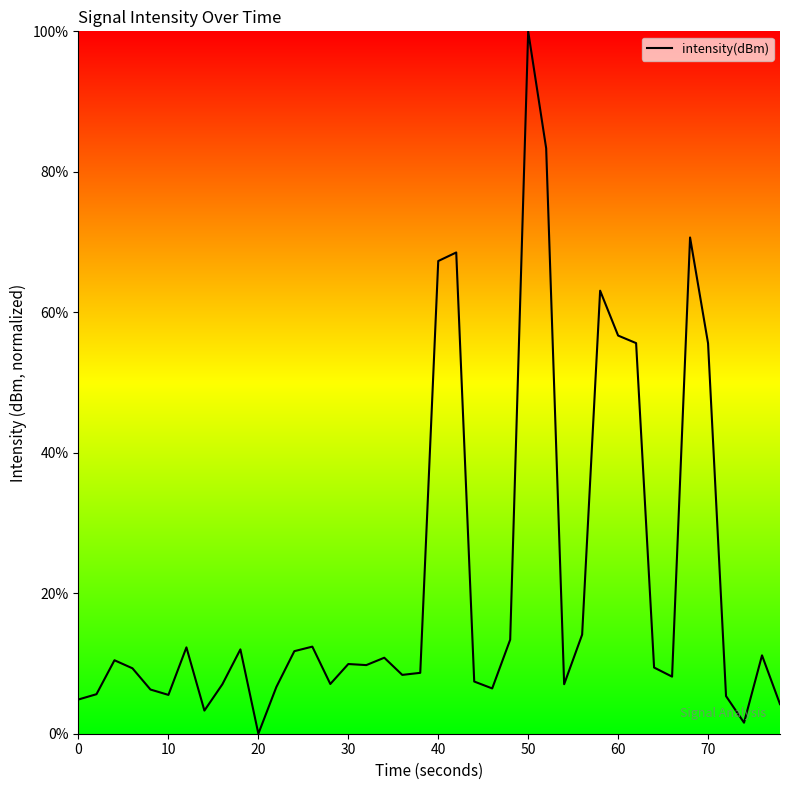

What is the greatest value displayed?

100.0